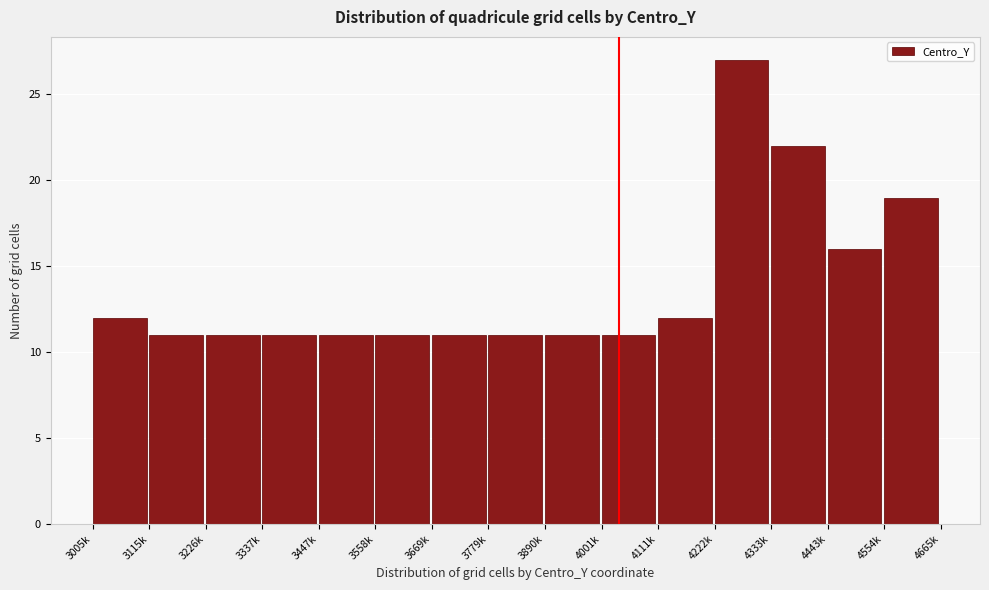

Reading left to right, list all the values displayed in this chart.

3005k=12	3115k=11	3226k=11	3337k=11	3447k=11	3558k=11	3669k=11	3779k=11	3890k=11	4001k=11	4111k=12	4222k=27	4333k=22	4443k=16	4554k=19